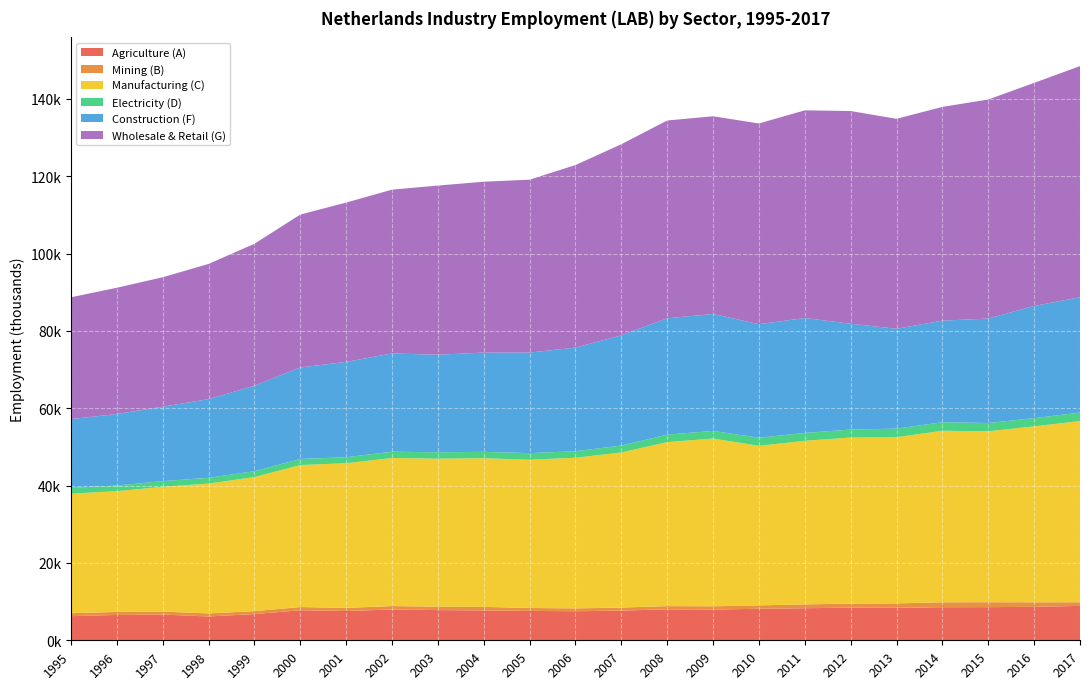

Reading left to right, transcribe all the data shown in this chart.

Agriculture (A): 6242.2	6547.1	6647.0	6157.5	6771.3	7765.2	7569.6	7957.1	7807.8	7719.4	7595.6	7504.3	7677.4	8004.2	7949.9	8146.7	8293.1	8435.8	8399.1	8552.7	8570.0	8648.1	8896.2
Mining (B): 765.9	792.2	778.6	794.3	758.7	832.6	801.8	893.8	890.0	921.8	758.5	748.8	785.1	831.6	841.0	888.1	991.6	1056.3	1143.8	1271.5	1276.9	1171.8	935.0
Manufacturing (C): 30909.1	31223.7	32265.6	33574.2	34675.9	36723.7	37415.1	38284.6	38273.4	38442.9	38337.6	38953.2	40103.9	42408.6	43383.0	41250.3	42307.8	42938.1	42975.5	44356.6	44206.2	45507.3	46858.3
Electricity (D): 1514.9	1452.2	1466.6	1497.1	1524.8	1569.3	1558.3	1635.4	1650.5	1651.4	1706.5	1688.3	1787.6	1936.2	1969.8	2100.4	2033.1	2071.2	2219.0	2207.9	2137.2	2120.4	2195.3
Construction (F): 17774.9	18501.1	19247.9	20336.7	22088.3	23660.2	24651.7	25401.6	25220.3	25670.4	26014.2	26791.9	28516.0	30082.3	30249.3	29358.7	29715.1	27361.1	25825.7	26278.9	27006.6	29018.9	29825.8
Wholesale & Retail (G): 31485.9	32648.5	33473.2	34964.8	36712.2	39537.0	41191.8	42367.7	43750.4	44183.5	44702.4	47208.3	49408.7	51157.7	51120.9	51907.6	53709.2	55005.0	54290.8	55273.4	56654.0	57681.9	59773.9